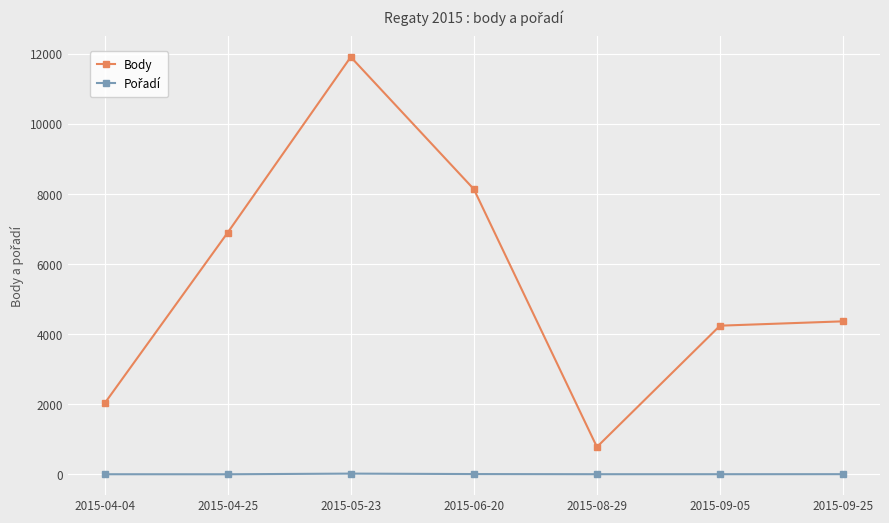

What is the label of the 5th point from the right?

2015-05-23